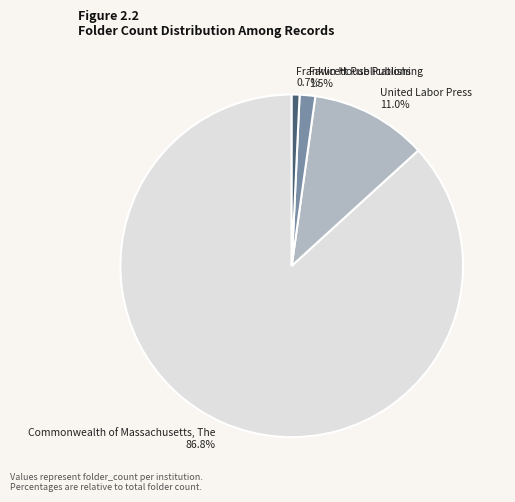

Is it true that Franklin House Publishing is 1% of the pie?

True